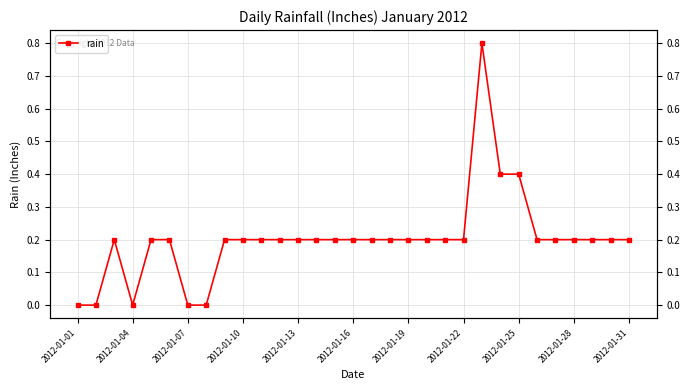

Is it true that the value at 2012-01-25 is 0.4?

True